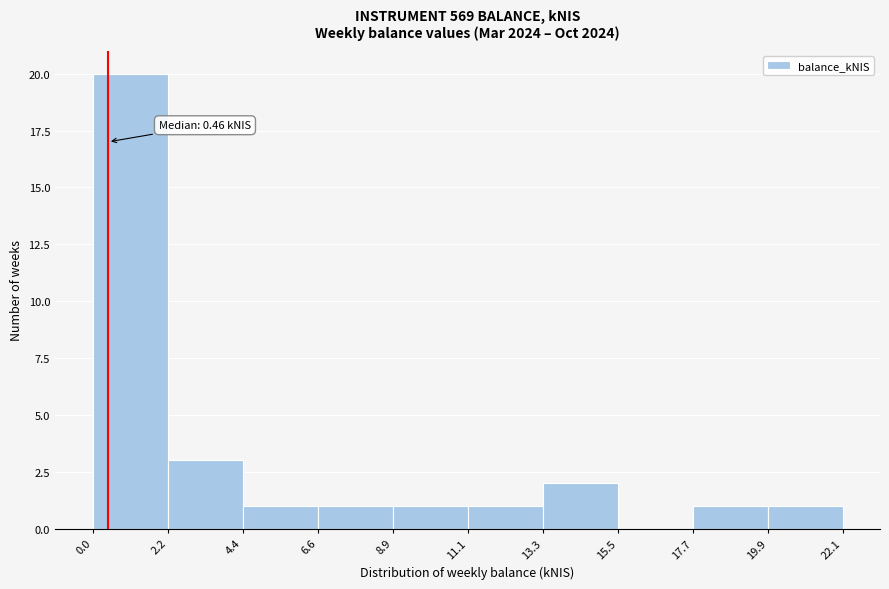

Which range on the x-axis has the tallest bar?

0.0 to 2.2